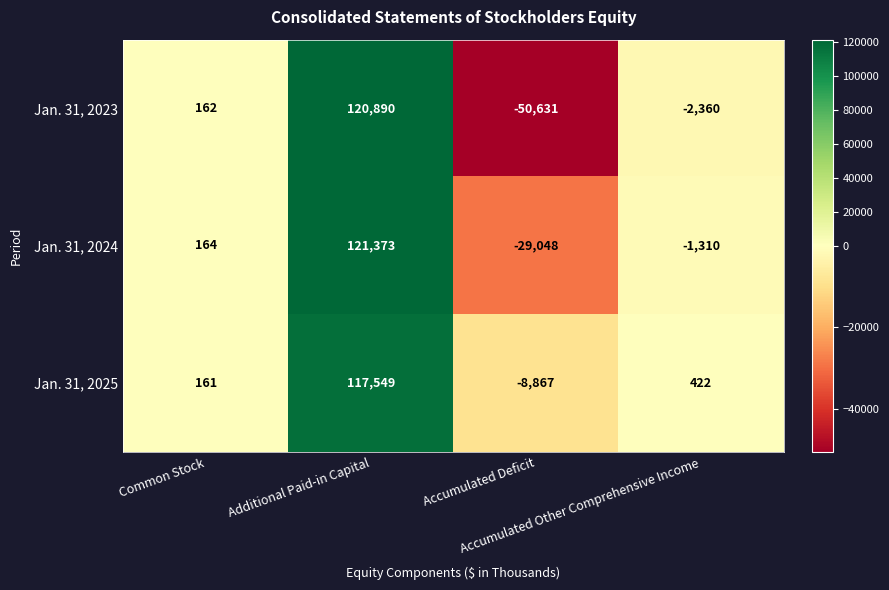

List the series in order of their peak value, highest first.

Jan. 31, 2024, Jan. 31, 2023, Jan. 31, 2025